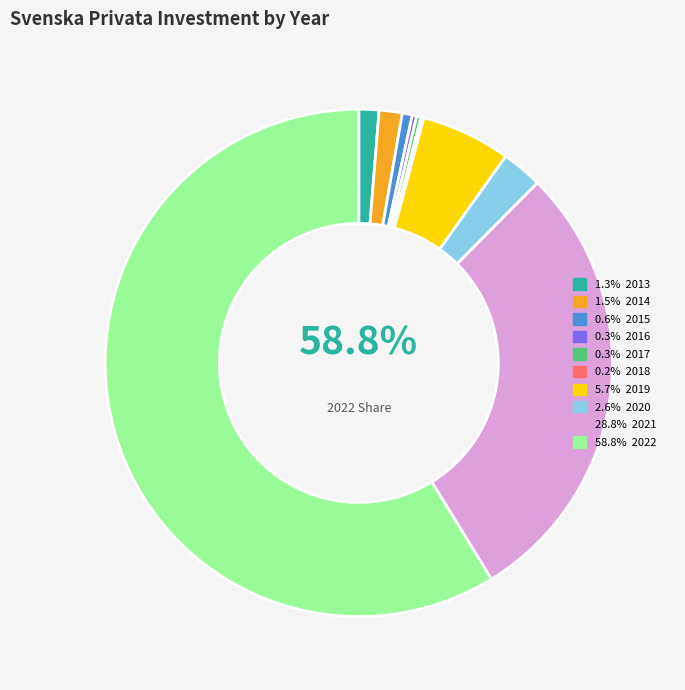

Which has a higher value, 2018 or 2013?

2013